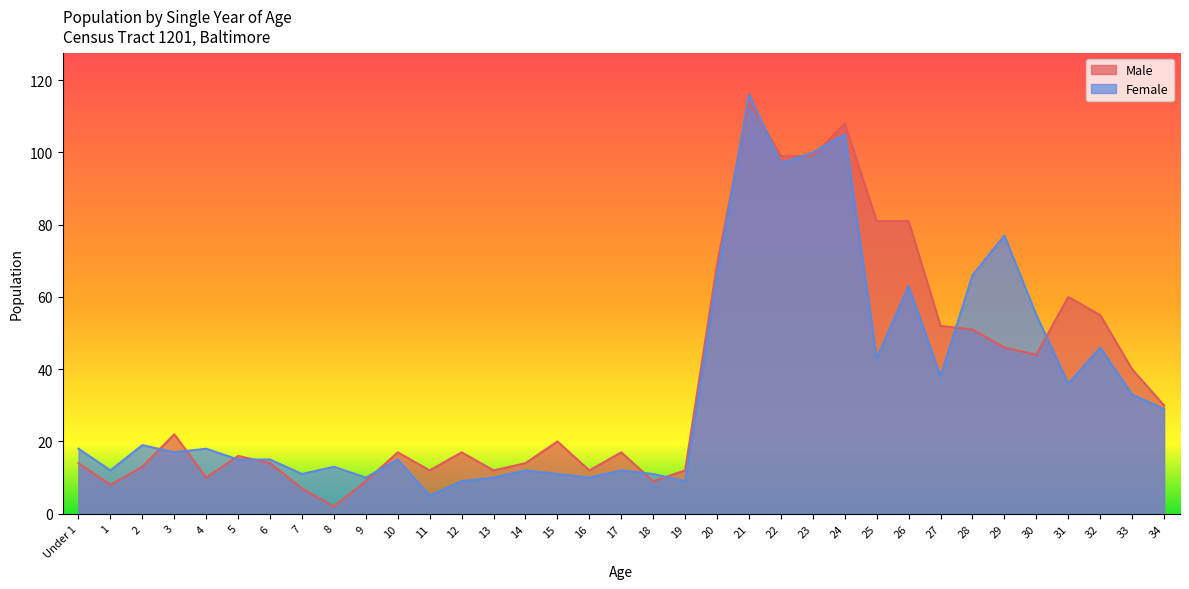

Reading left to right, transcribe all the data shown in this chart.

Male: Under 1=14	1=8	2=13	3=22	4=10	5=16	6=14	7=7	8=2	9=9	10=17	11=12	12=17	13=12	14=14	15=20	16=12	17=17	18=9	19=12	20=69	21=114	22=99	23=99	24=108	25=81	26=81	27=52	28=51	29=46	30=44	31=60	32=55	33=40	34=30
Female: Under 1=18	1=12	2=19	3=17	4=18	5=15	6=15	7=11	8=13	9=10	10=15	11=5	12=9	13=10	14=12	15=11	16=10	17=12	18=11	19=9	20=66	21=116	22=97	23=100	24=105	25=43	26=63	27=38	28=66	29=77	30=55	31=36	32=46	33=33	34=29